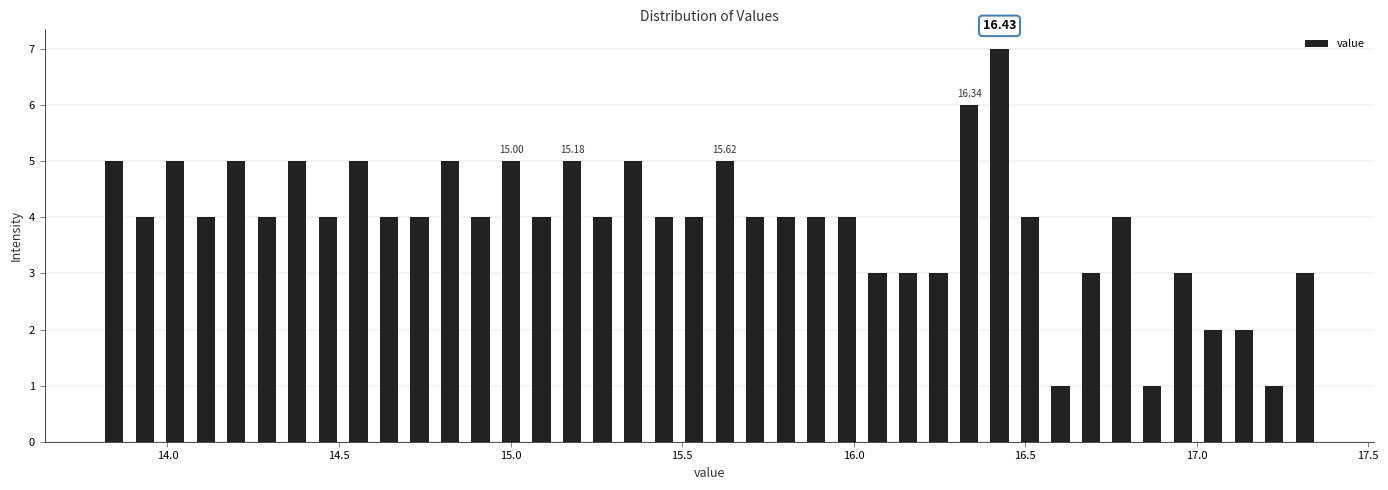

Around what value on the x-axis is the tallest bar? Give the approximate position of its centre, as read against the axis.

16.45